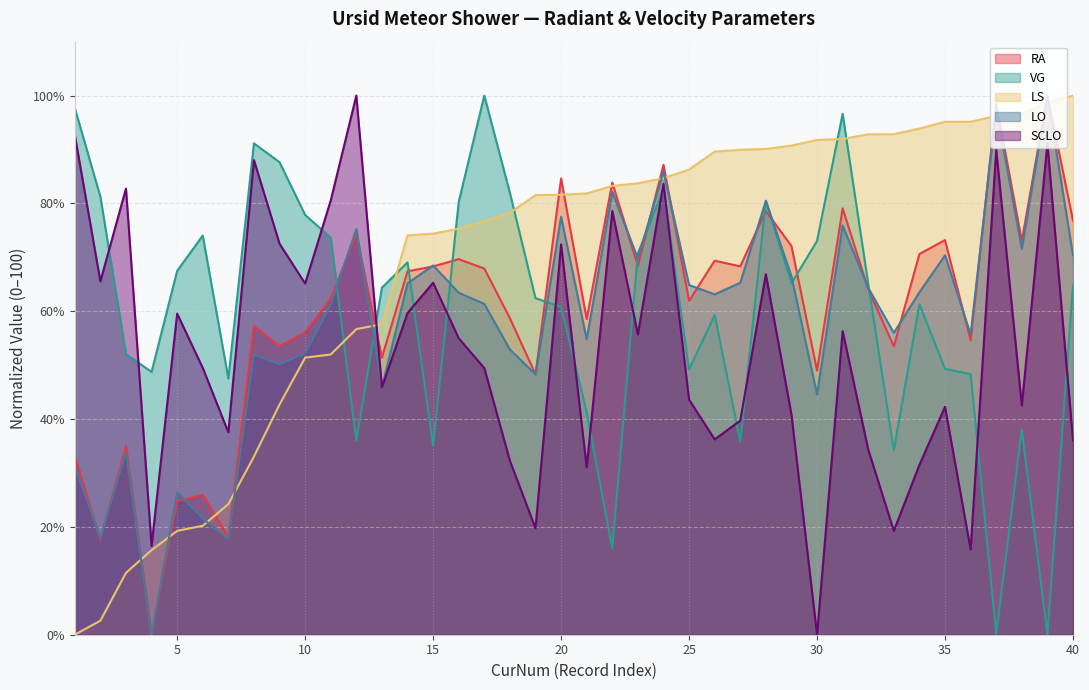

What is the value of the RA point at the 27th from the left?

68.3